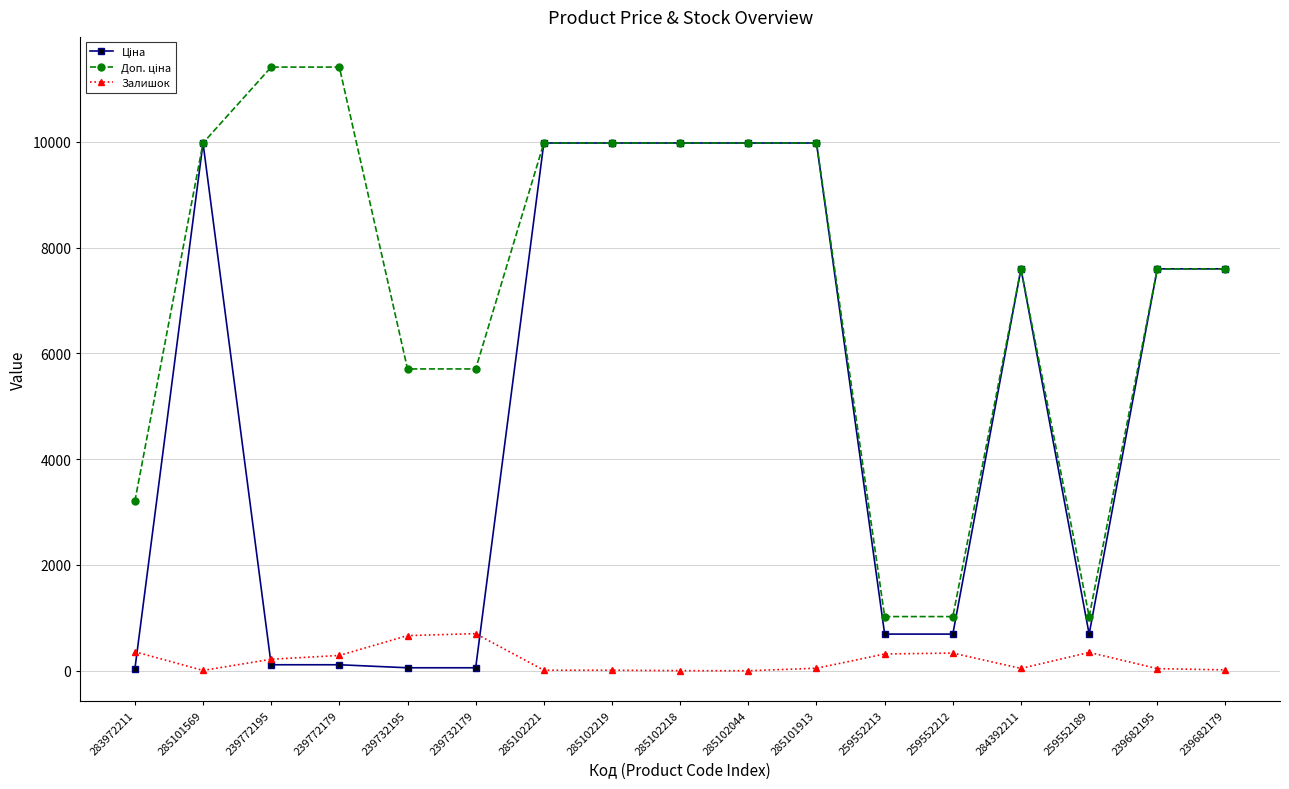

The Залишок series shows 17.0 at 239682179. True or false?

True